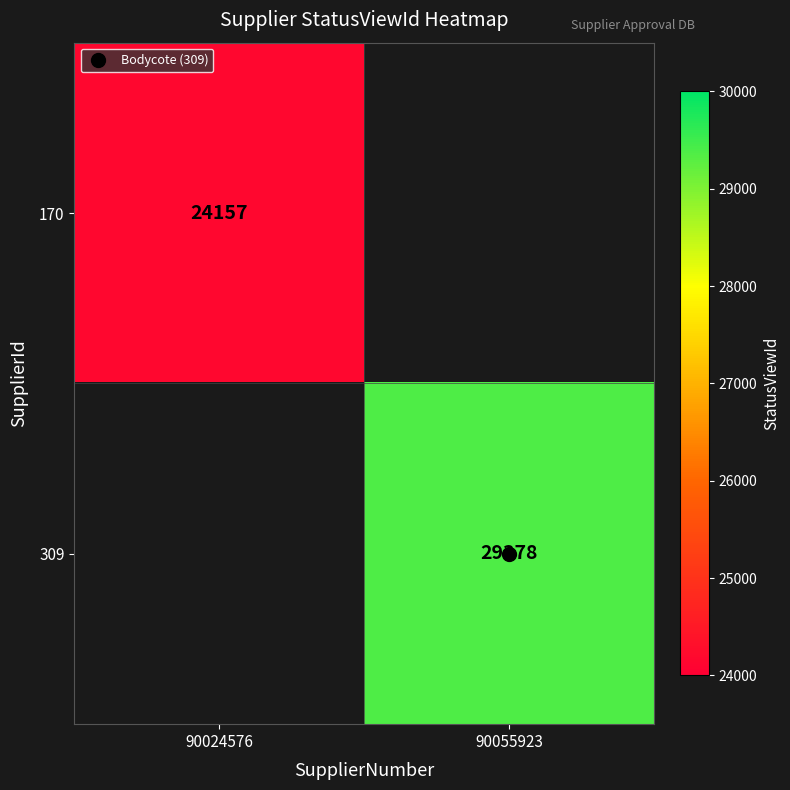

What is the minimum value shown in the chart?

24157.0